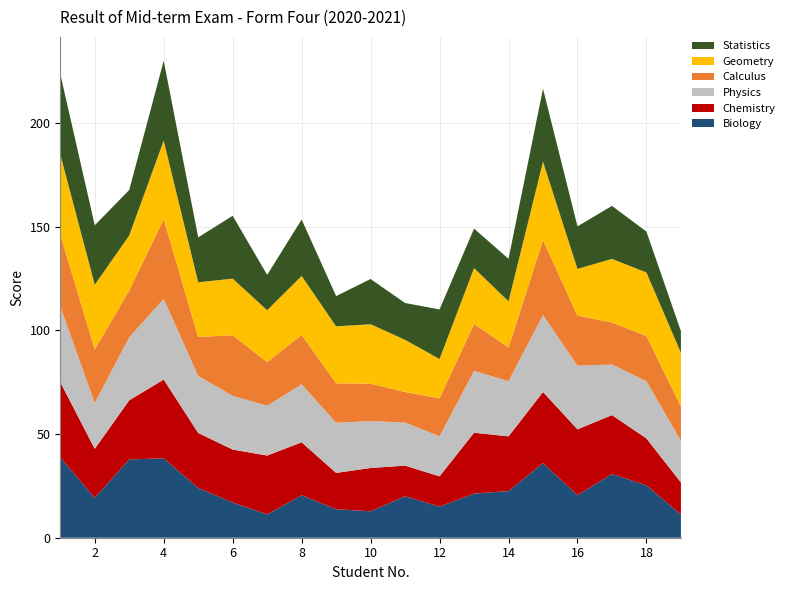

Reading left to right, transcribe all the data shown in this chart.

Biology: 1=38.8	2=19.2	3=37.8	4=38.2	5=24.0	6=17.0	7=11.2	8=20.5	9=13.8	10=12.8	11=20.0	12=15.0	13=21.2	14=22.5	15=36.0	16=20.5	17=30.8	18=25.2	19=11.2
Chemistry: 1=36.2	2=23.6	3=28.5	4=38.0	5=26.5	6=25.5	7=28.4	8=25.5	9=17.5	10=20.9	11=14.8	12=14.6	13=29.4	14=26.4	15=34.2	16=31.8	17=28.4	18=22.6	19=15.4
Physics: 1=36.6	2=22.1	3=30.4	4=38.9	5=27.5	6=25.9	7=24.0	8=28.0	9=24.2	10=22.6	11=20.8	12=19.3	13=29.8	14=26.6	15=37.1	16=30.7	17=24.4	18=27.6	19=20.1
Calculus: 1=34.5	2=25.9	3=22.6	4=38.4	5=18.8	6=29.2	7=21.1	8=23.8	9=19.0	10=18.1	11=14.7	12=18.3	13=22.6	14=16.2	15=36.1	16=24.1	17=20.2	18=21.8	19=16.5
Geometry: 1=38.8	2=31.1	3=26.6	4=37.9	5=26.4	6=27.3	7=25.0	8=28.4	9=27.4	10=28.6	11=25.1	12=18.9	13=26.9	14=22.2	15=37.8	16=22.5	17=30.6	18=30.6	19=25.9
Statistics: 1=38.8	2=28.6	3=21.9	4=38.5	5=21.6	6=30.3	7=17.1	8=27.2	9=14.6	10=21.8	11=17.8	12=23.9	13=19.1	14=20.5	15=35.2	16=20.5	17=25.6	18=19.7	19=10.4